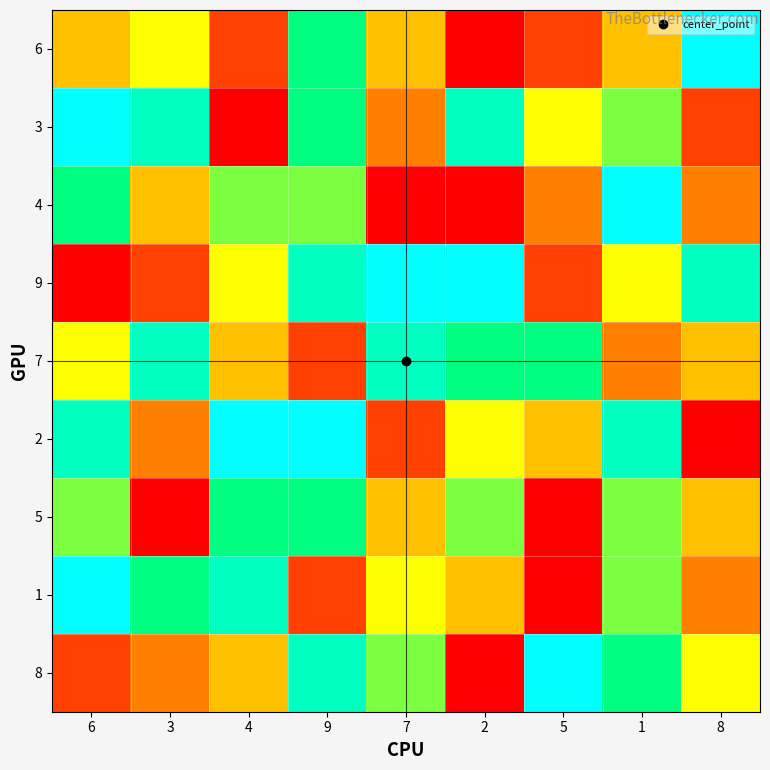

Reading left to right, what are all the values shown in this chart?

6: 6=4	3=5	4=2	9=7	7=4	2=1	5=2	1=4	8=9
3: 6=9	3=8	4=1	9=7	7=3	2=8	5=5	1=6	8=2
4: 6=7	3=4	4=6	9=6	7=1	2=1	5=3	1=9	8=3
9: 6=1	3=2	4=5	9=8	7=9	2=9	5=2	1=5	8=8
7: 6=5	3=8	4=4	9=2	7=8	2=7	5=7	1=3	8=4
2: 6=8	3=3	4=9	9=9	7=2	2=5	5=4	1=8	8=1
5: 6=6	3=1	4=7	9=7	7=4	2=6	5=1	1=6	8=4
1: 6=9	3=7	4=8	9=2	7=5	2=4	5=1	1=6	8=3
8: 6=2	3=3	4=4	9=8	7=6	2=1	5=9	1=7	8=5